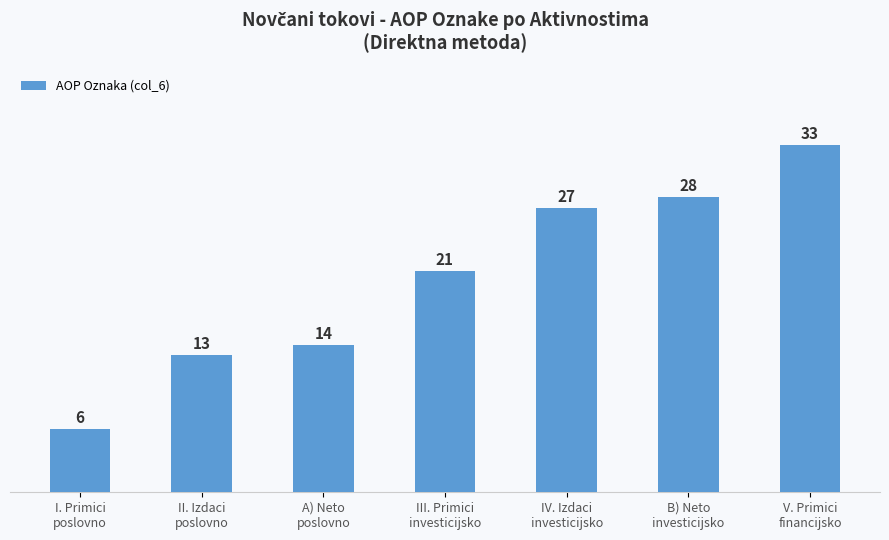

The value at A) Neto
poslovno is 14. True or false?

True